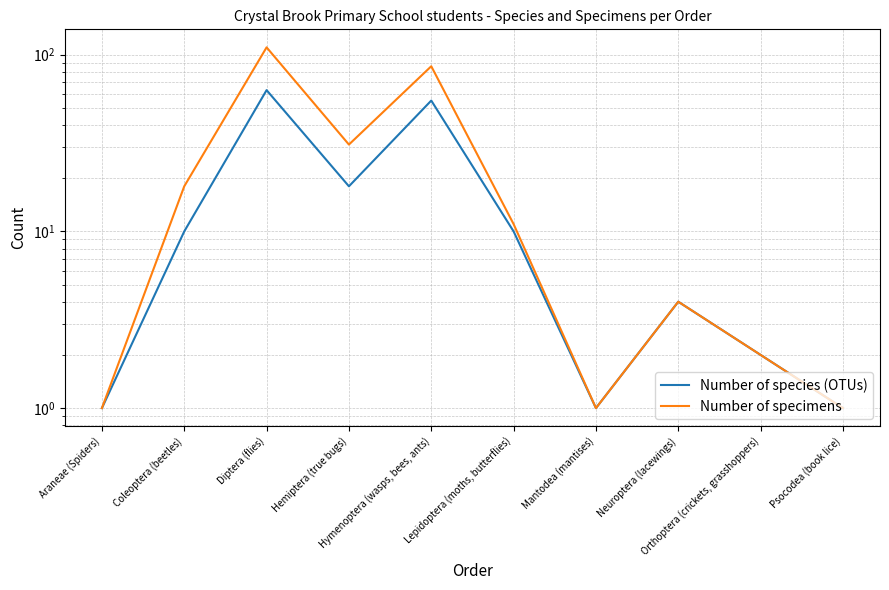

The value of Number of species (OTUs) at Diptera (flies) is 39. True or false?

False